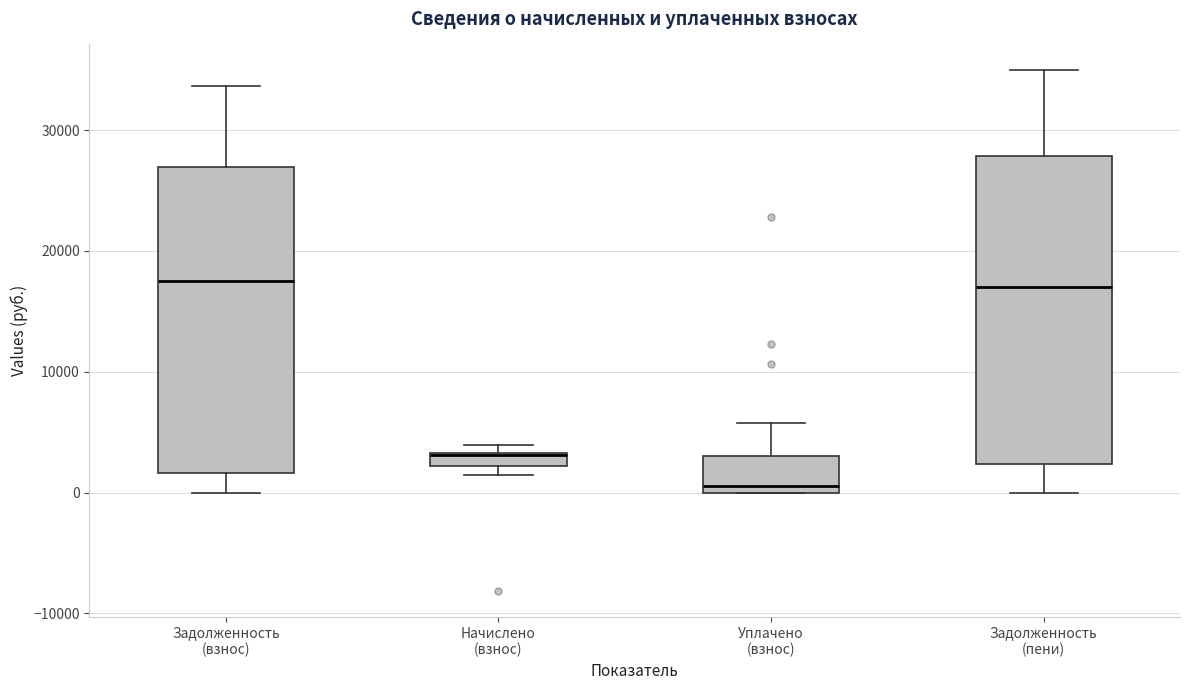

Where is the lower edge of the box for Задолженность (взнос) on the y-axis? The values are not printed on the chart, so give them approximately, as read against the axis.

2000